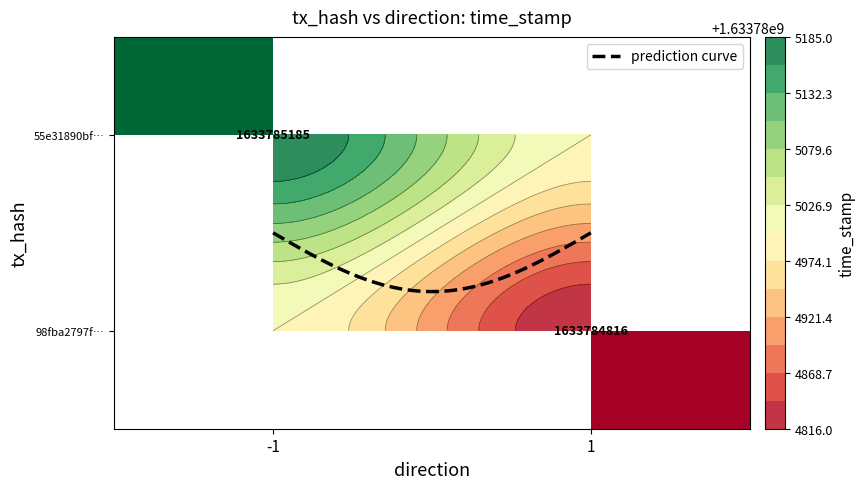

What is the sum of the 55e31890bf53a3c3ecd783779f36d6efa10ed85 values at time_stamp and direction?

1633785184